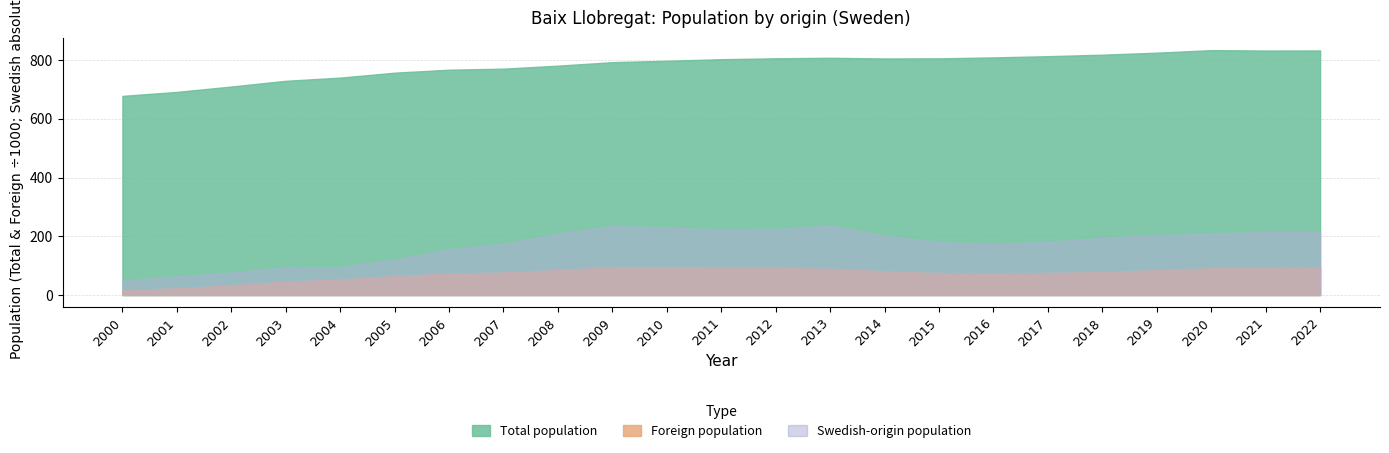

True or false: Swedish-origin population has a value of 215 at 2022.

True